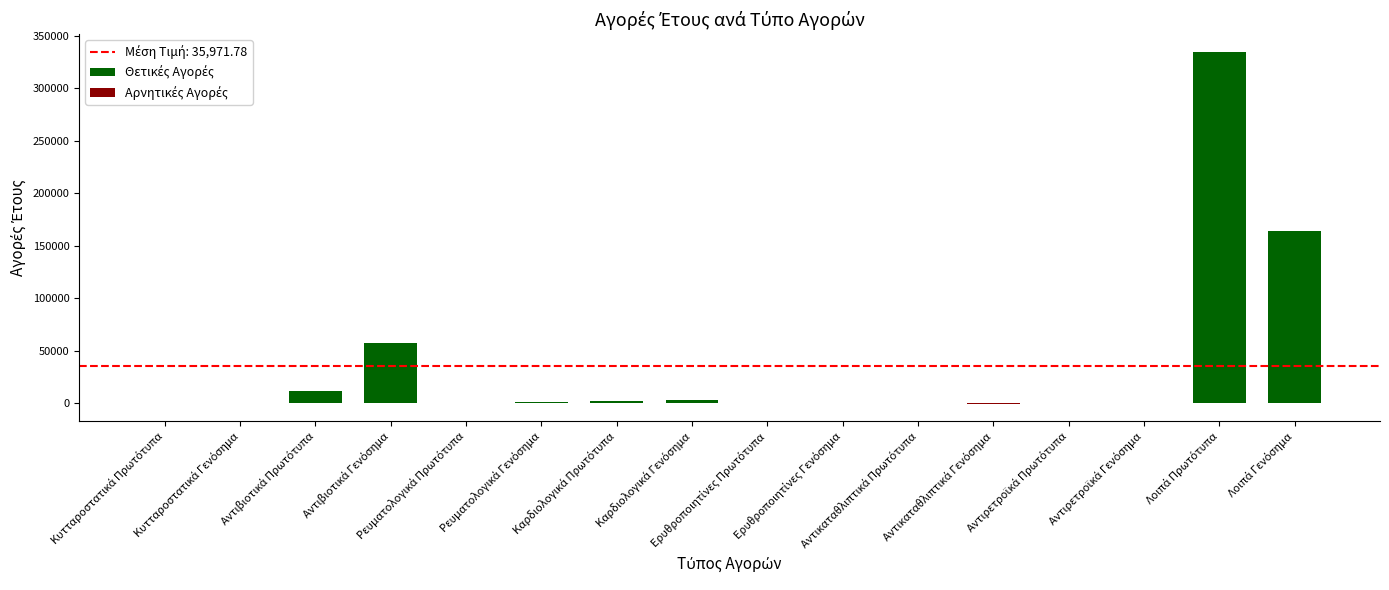

What is the approximate value at Ρευματολογικά Γενόσημα?

1056.9